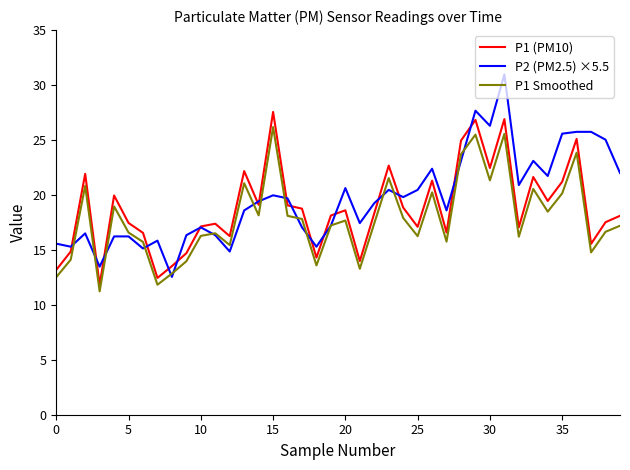

Rank the series by their maximum value, from highest to lowest.

P2 (PM2.5) ×5.5, P1 (PM10), P1 Smoothed